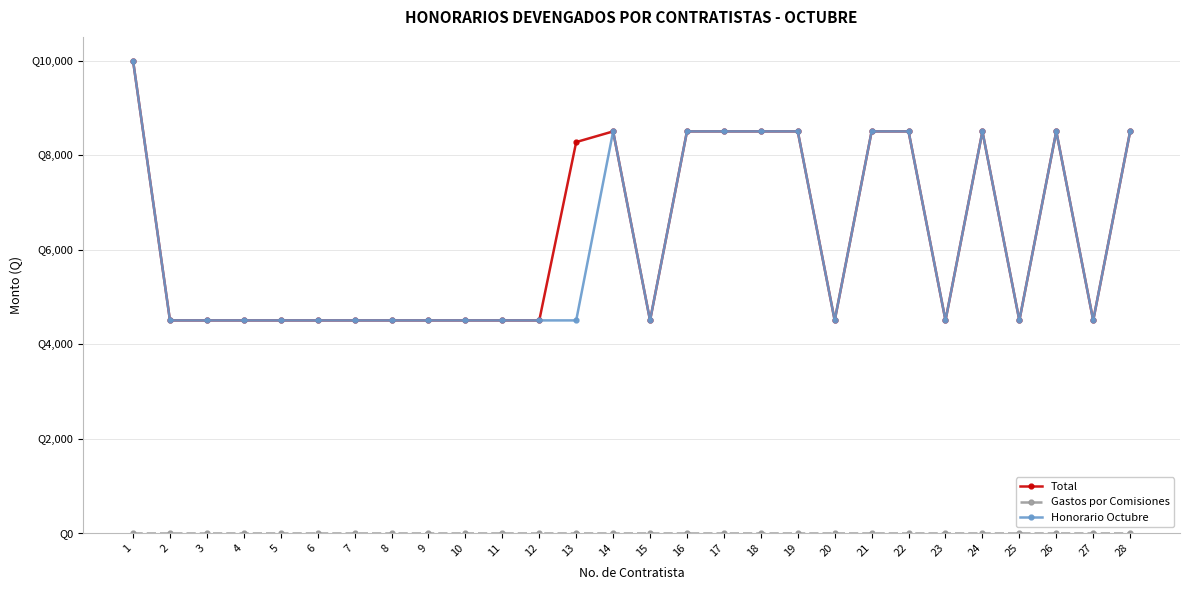

What is the difference between the maximum and minimum values in the Total series?

5500.0